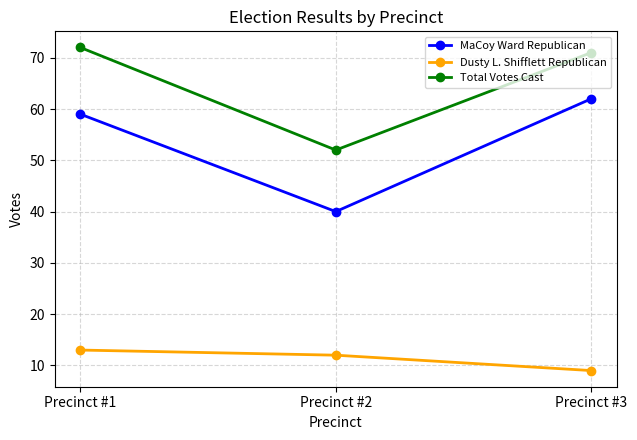

List the labels in order of MaCoy Ward Republican value, largest first.

Precinct #3, Precinct #1, Precinct #2